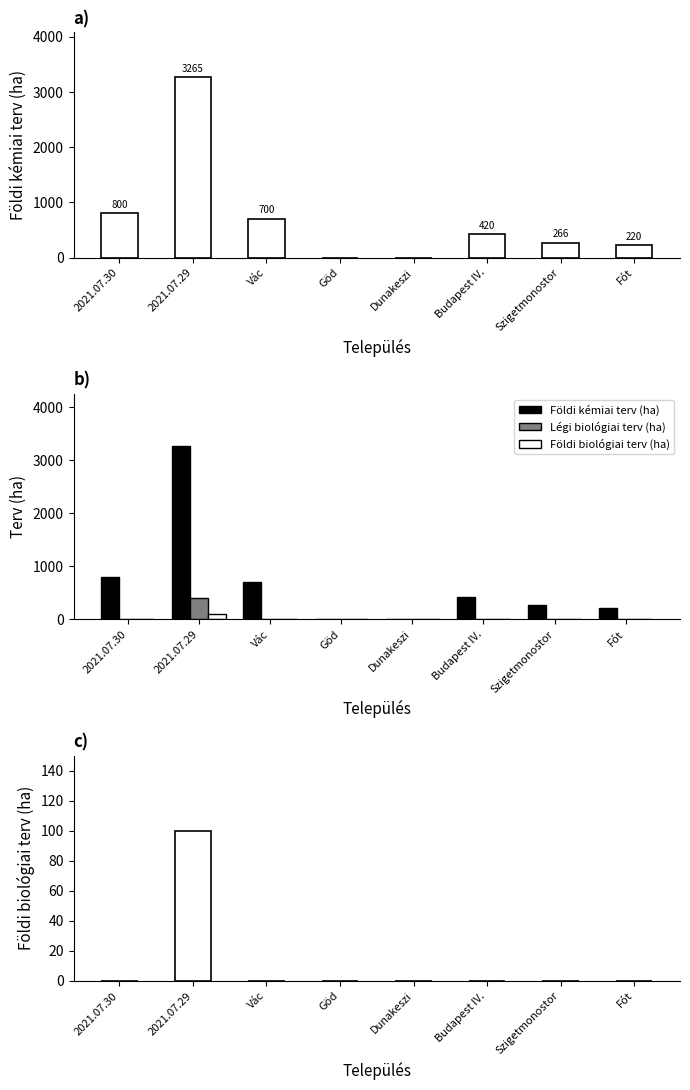

The value of Légi biológiai terv (ha) at Fót is 0. True or false?

True